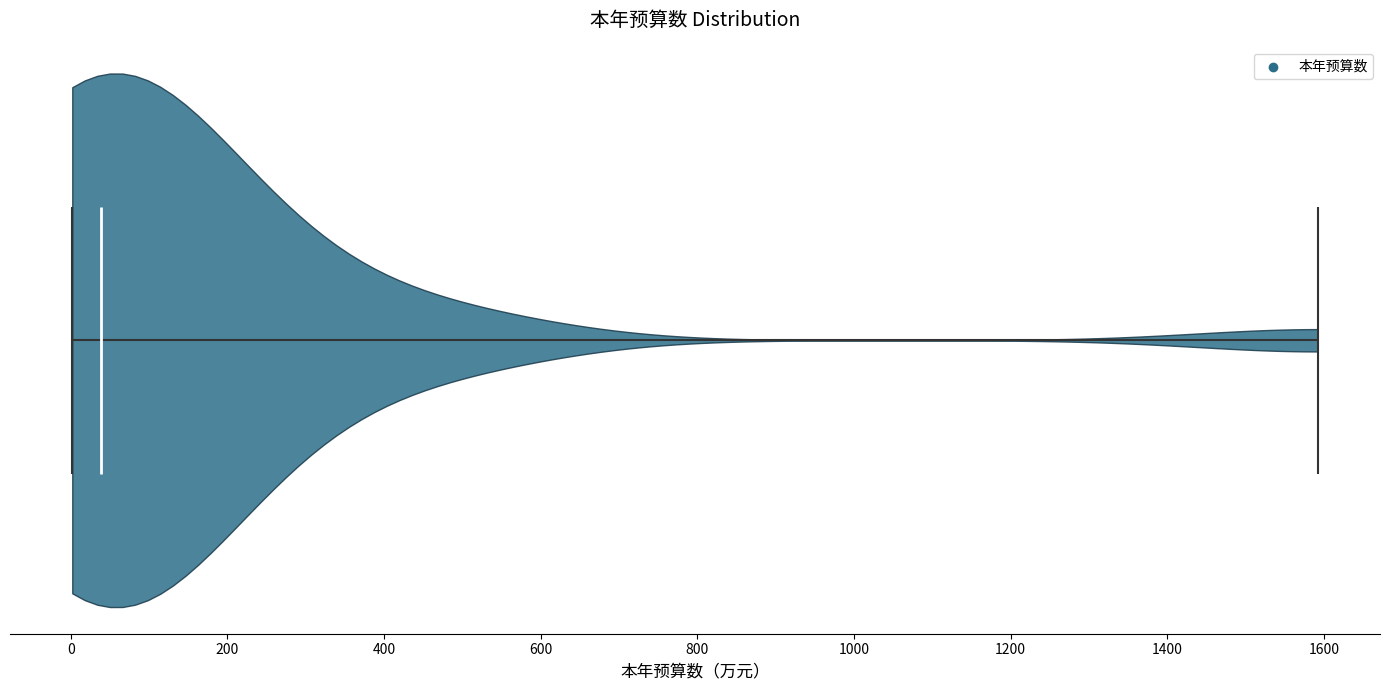

Read this violin plot against the x-axis: where its median line is, and the lowest and highest points the violin reaches. The values are not printed on the chart, so give them approximately, as read against the axis.

median line 40, lowest point 0, highest point 1600